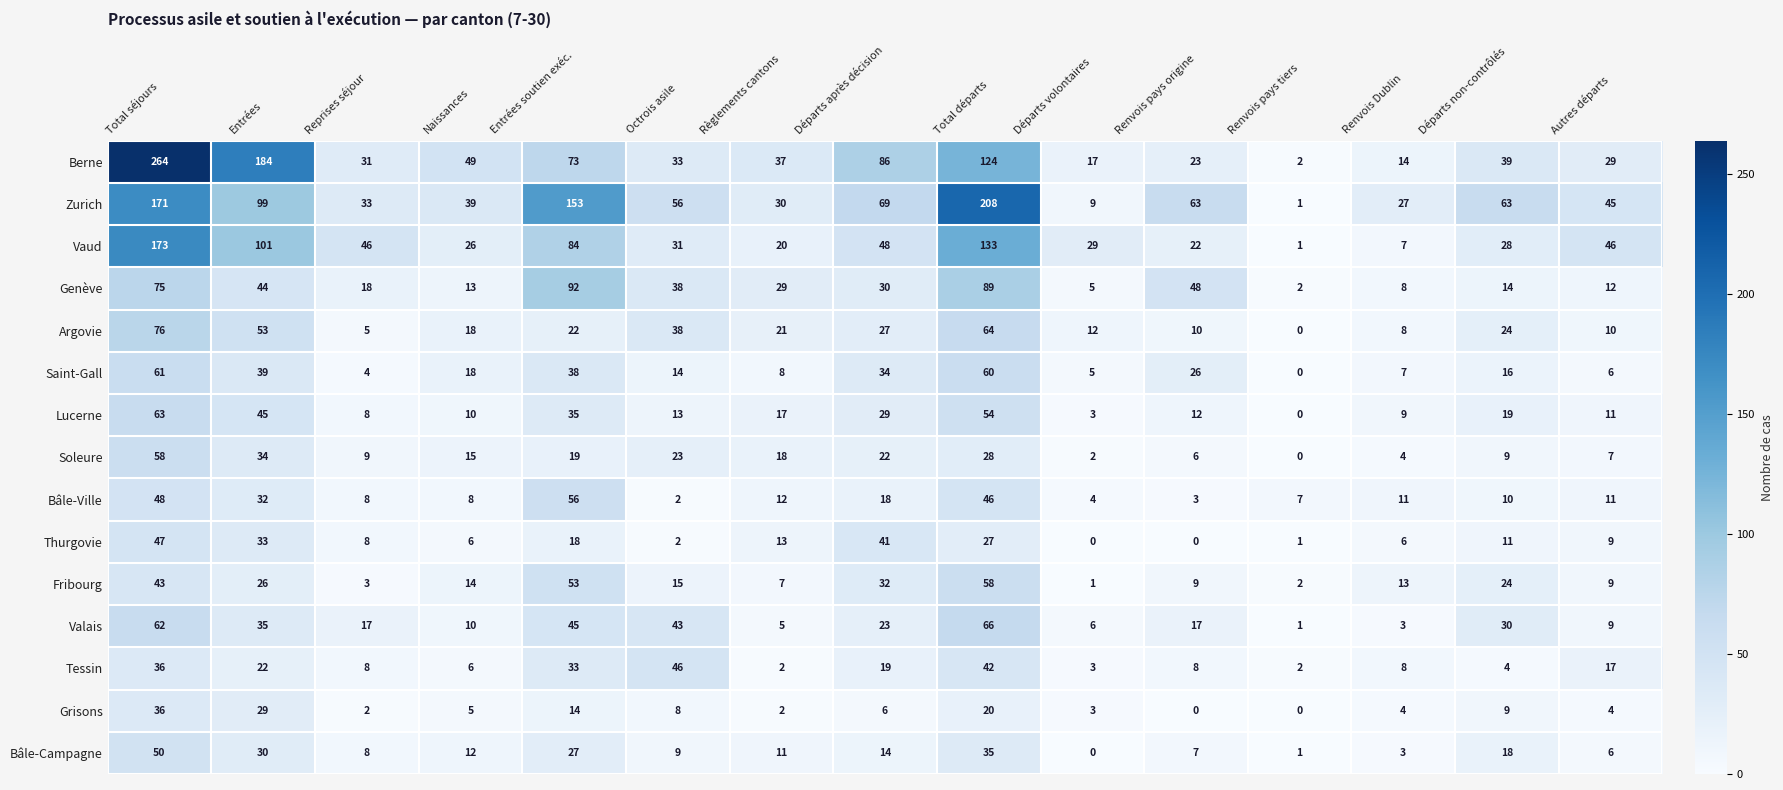

What is the approximate value of Thurgovie at Naissances, to the nearest 5?

5